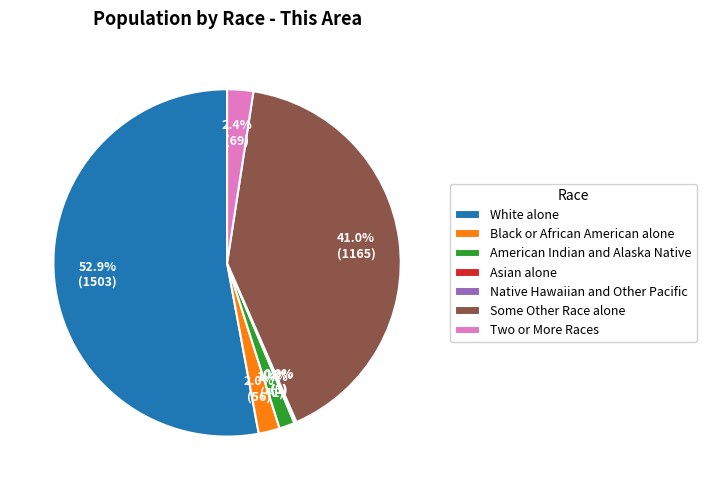

Between White alone and Some Other Race alone, which is larger?

White alone